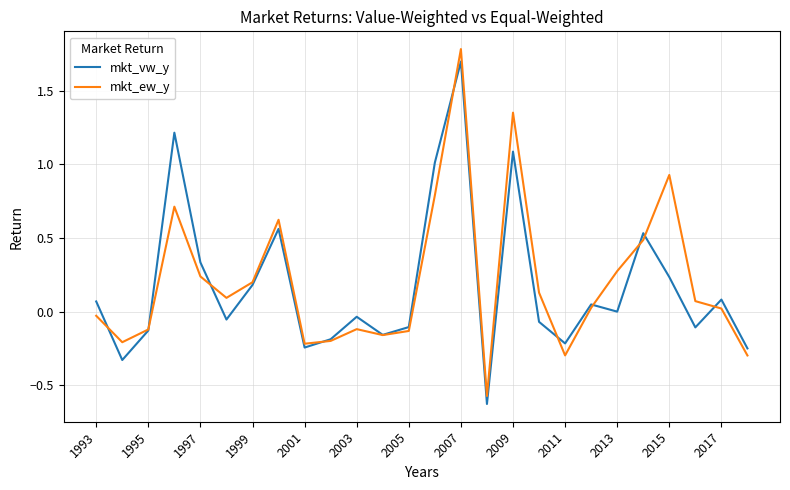

What is the greatest value displayed?

1.8